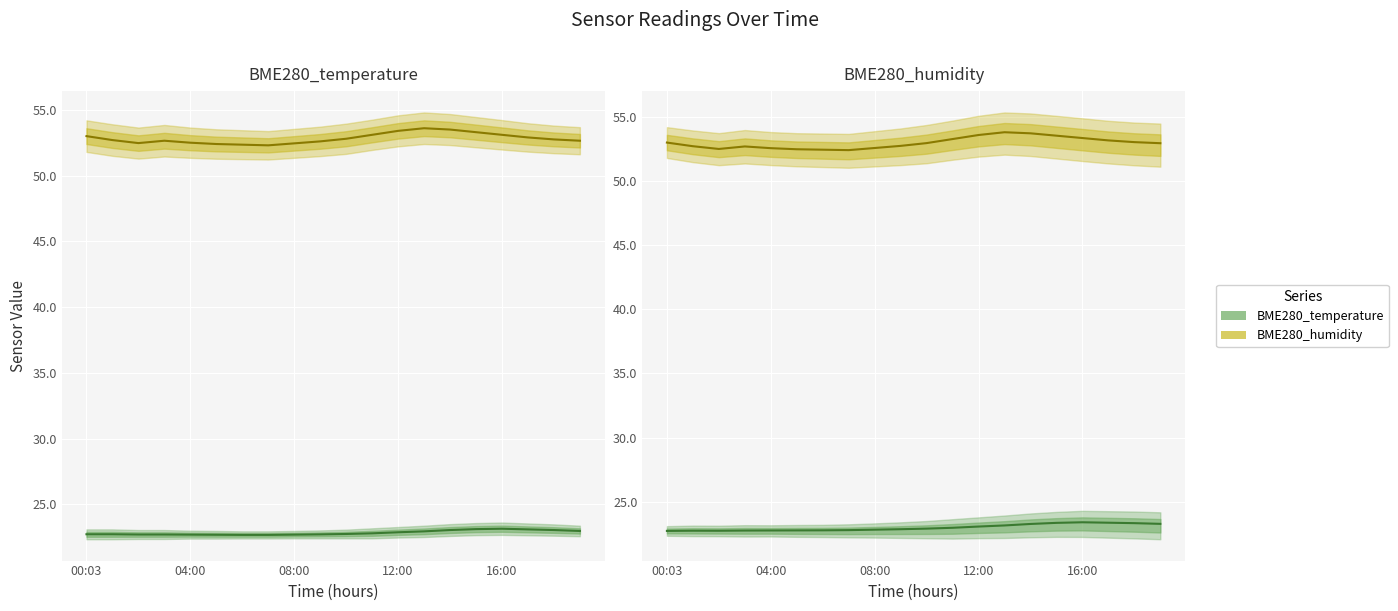

What is the value of the BME280_temperature point at the 6th from the left?

22.8